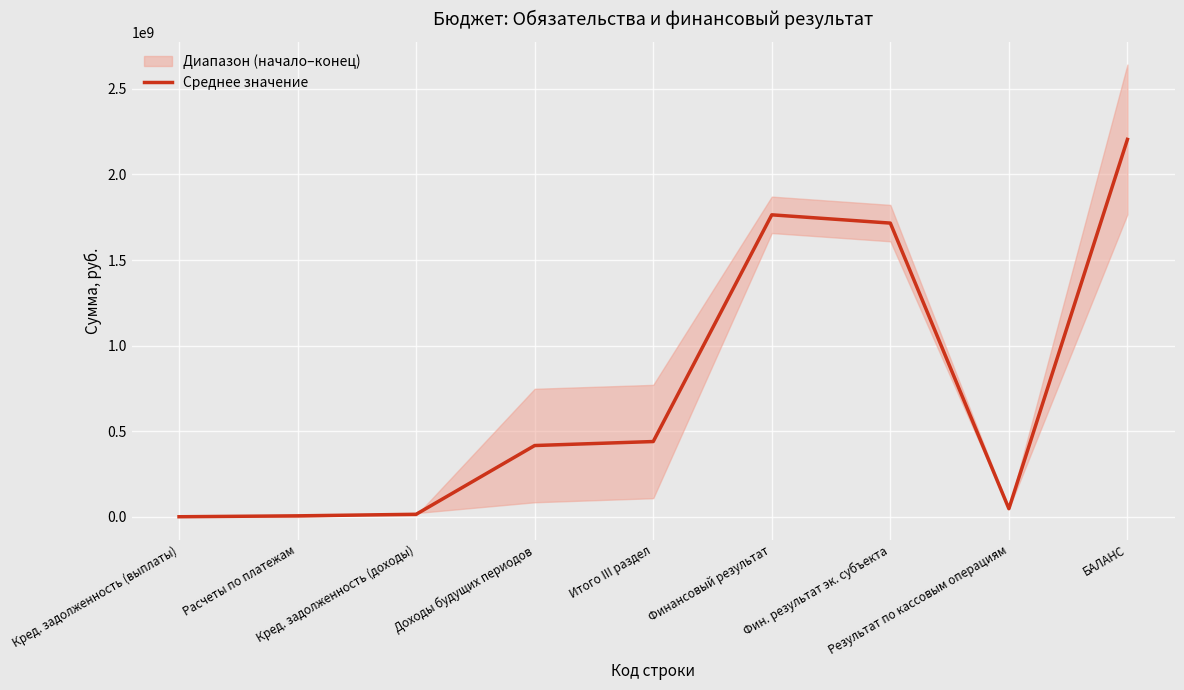

What is the sum of all values?

6612453970.7